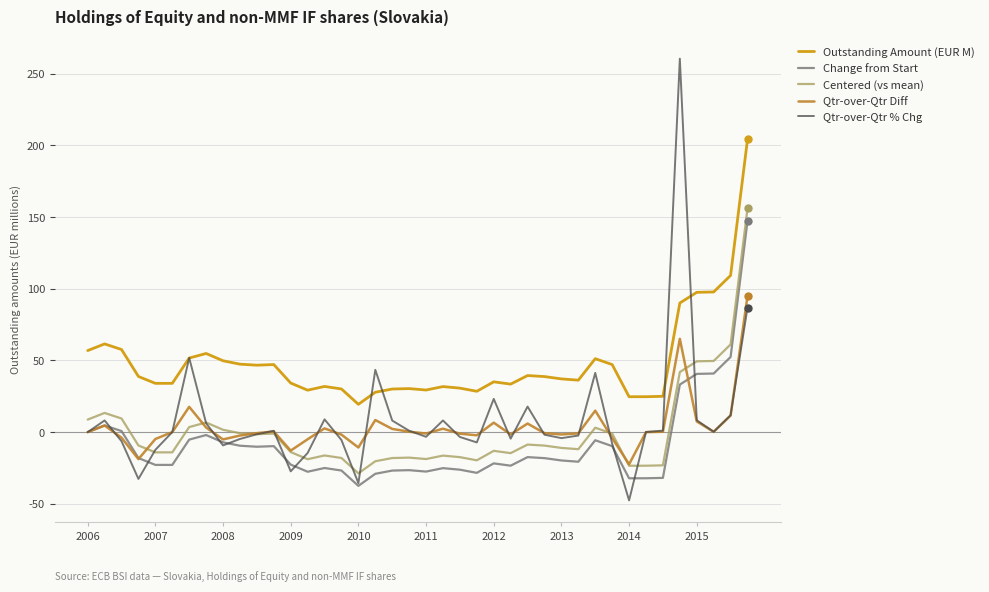

Which series has the largest range (max minus min)?

Qtr-over-Qtr % Chg